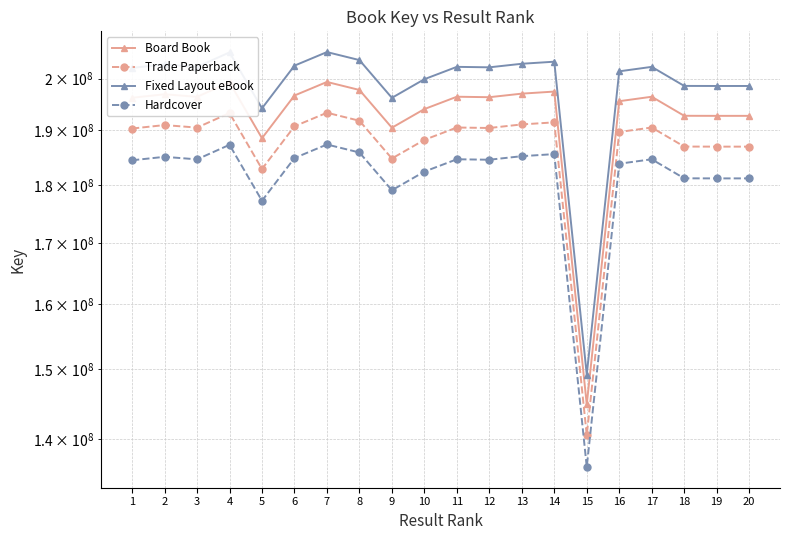

How many data points in Board Book are above 196429160?

9